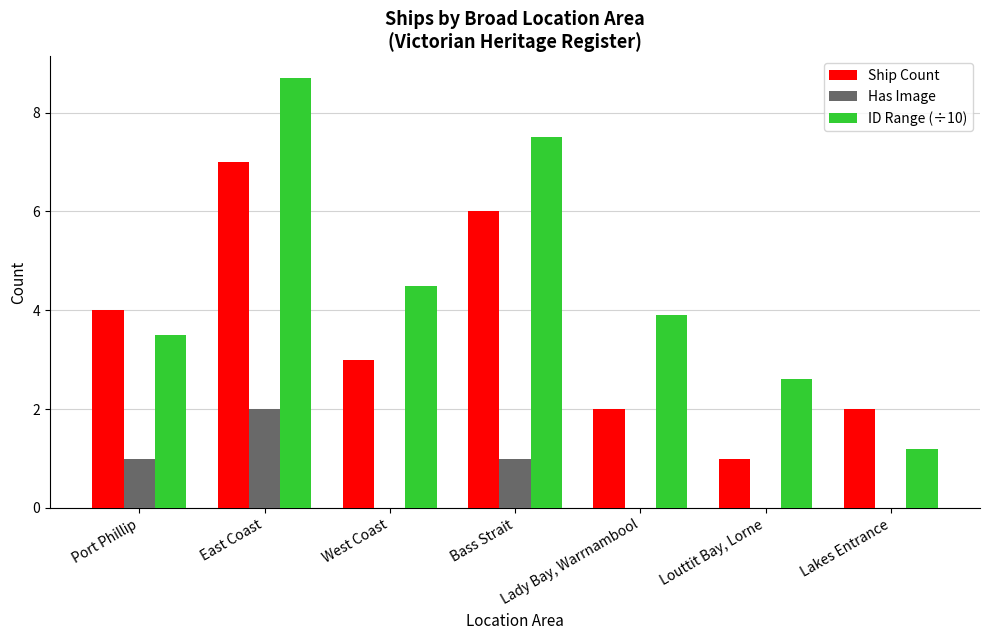

Where does the Ship Count series first go above 3?

Port Phillip